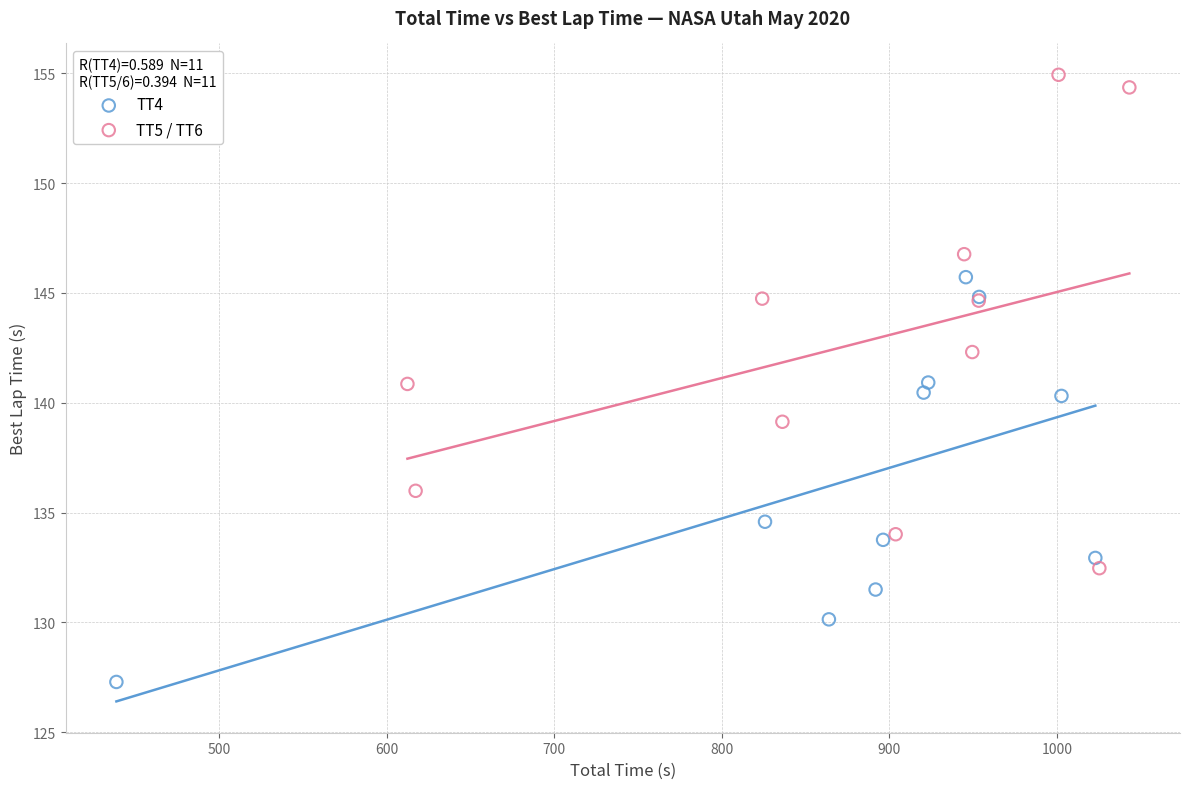

Which series has the largest Y range (max minus min)?

TT5 / TT6